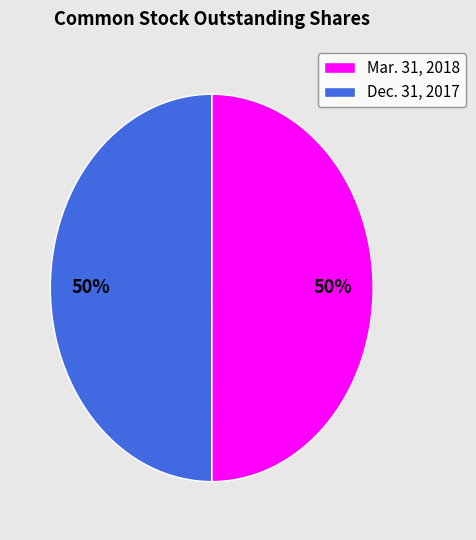

How many slices are in this pie chart?

2